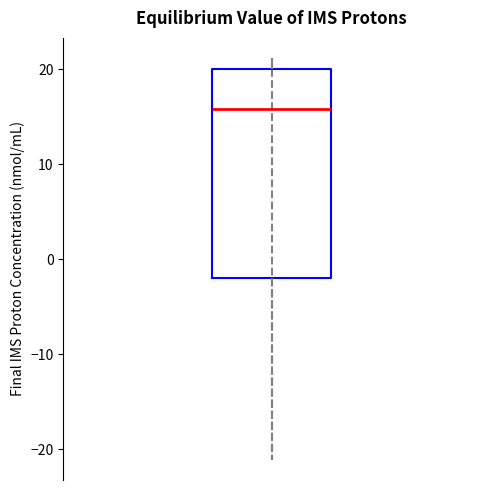

Transcribe this box plot: give where the median line is, the range the box spans, and where the two whiskers end, as read against the y-axis. The values are not printed on the chart, so give them approximately, as read against the axis.

median 16, box -2 to 20, whiskers -21 to 21